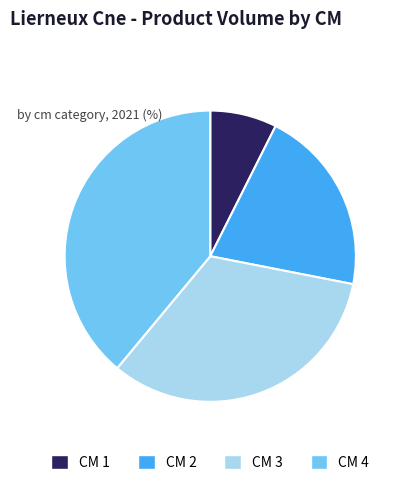

Is there a majority slice in this chart?

No